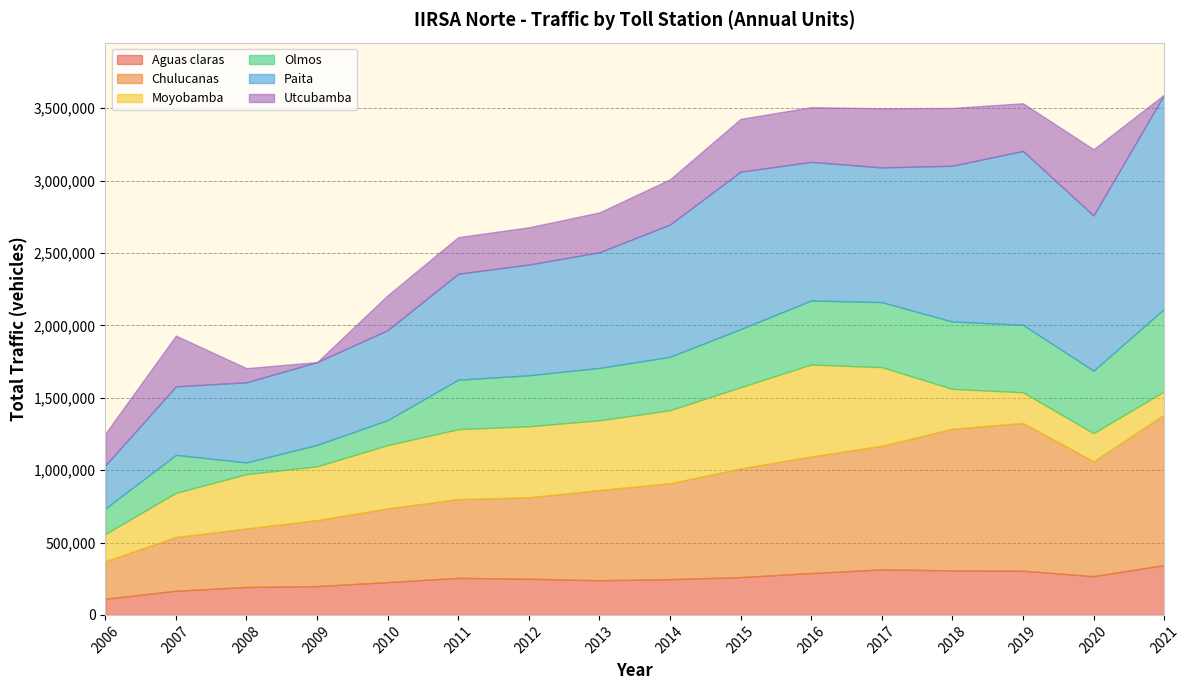

At which category is the sum across all series the highest?

2021